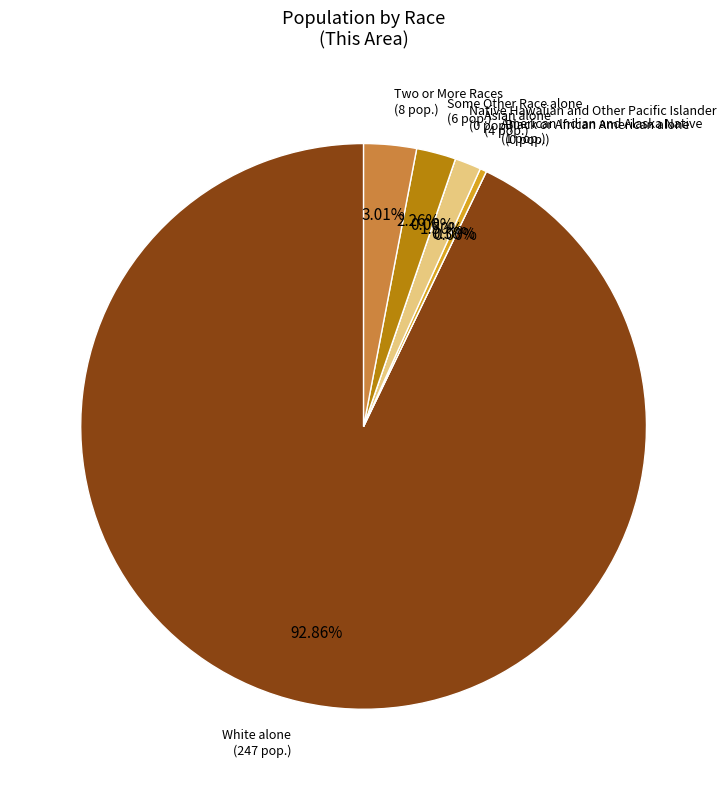

Is there any slice that represents more than half of the pie?

Yes